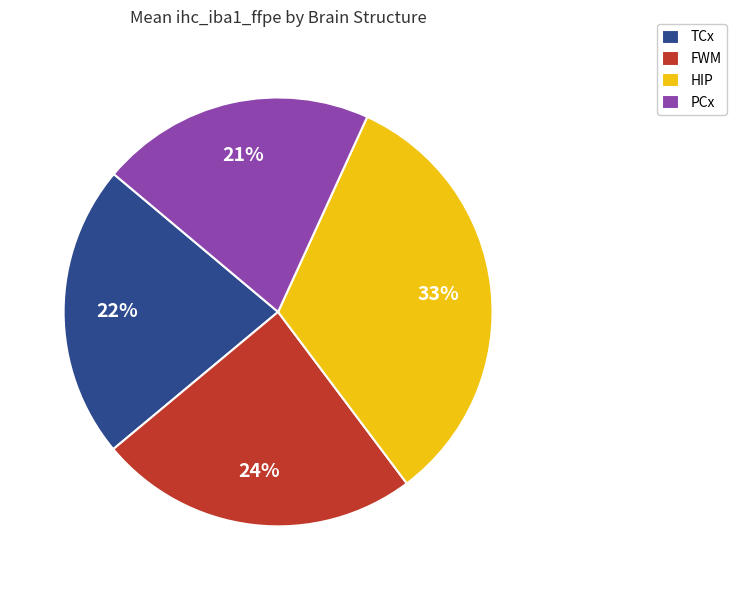

Is there a majority slice in this chart?

No